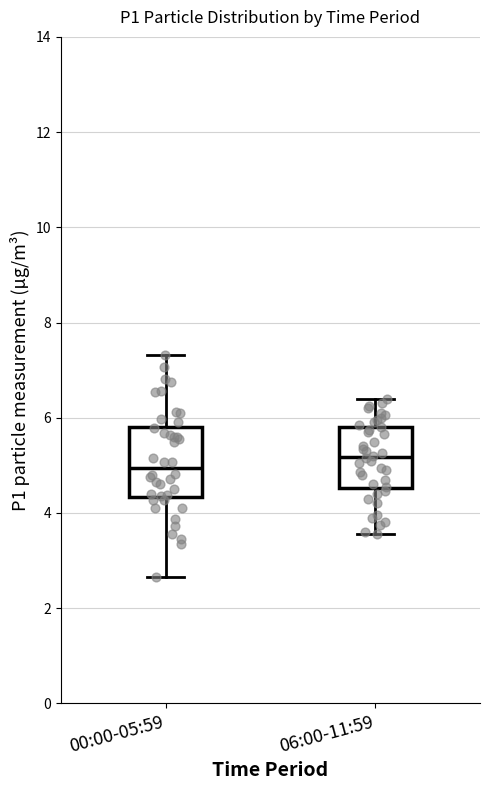

Where does the median line of the box for 06:00-11:59 sit on the y-axis? The values are not printed on the chart, so give them approximately, as read against the axis.

5.2